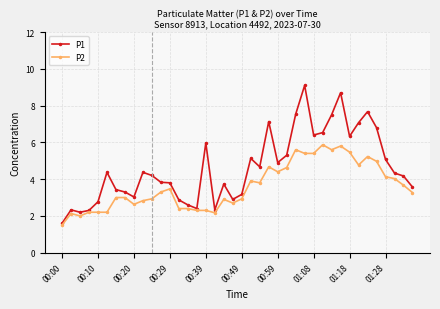

What is the difference between the maximum and second lowest values in the P2 series?

3.9